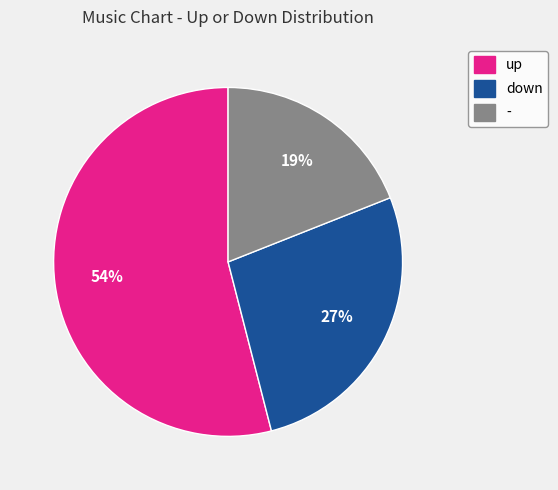

How many slices are in this pie chart?

3